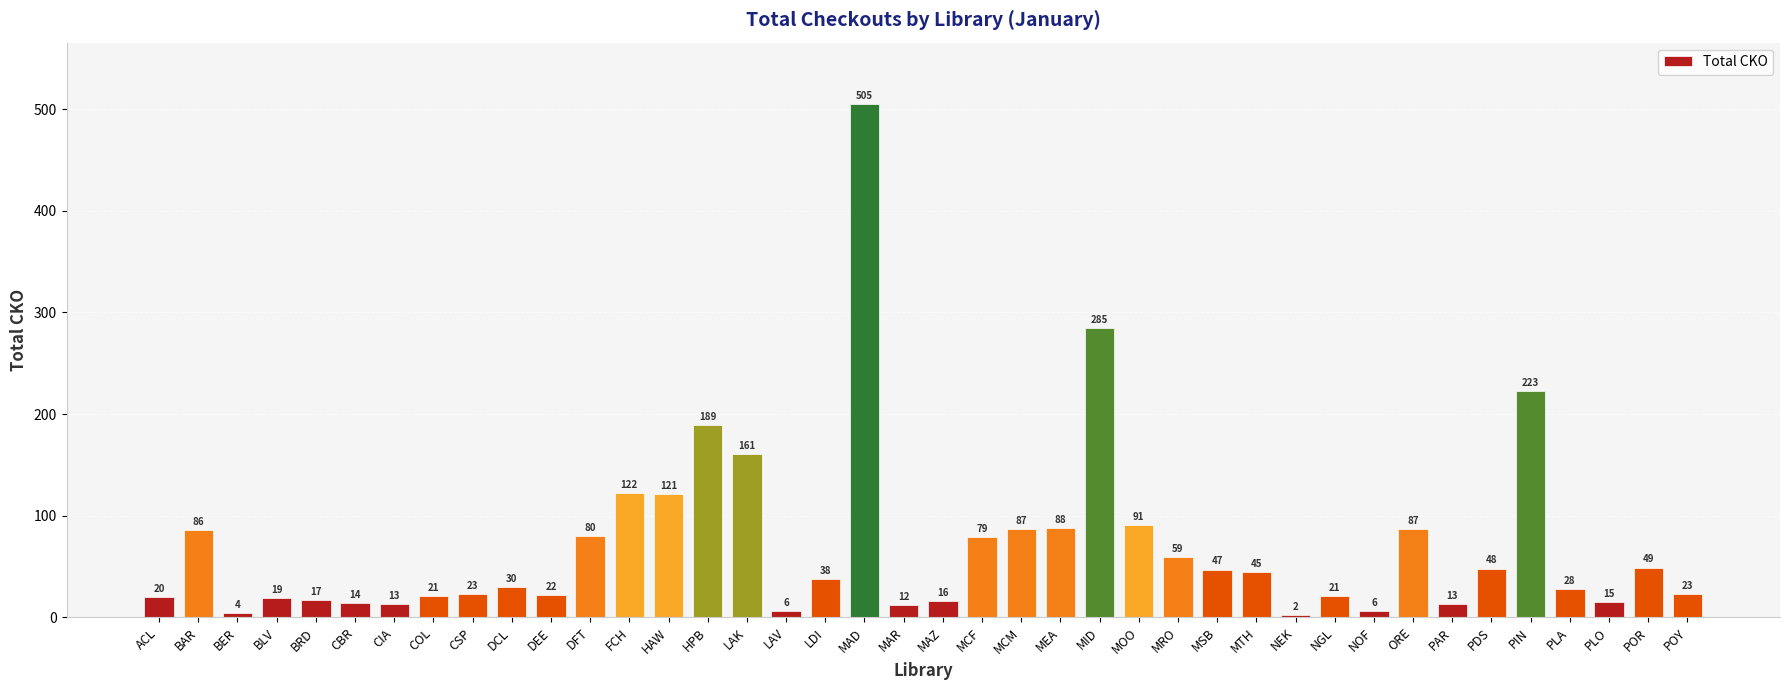

What is the average value?

70